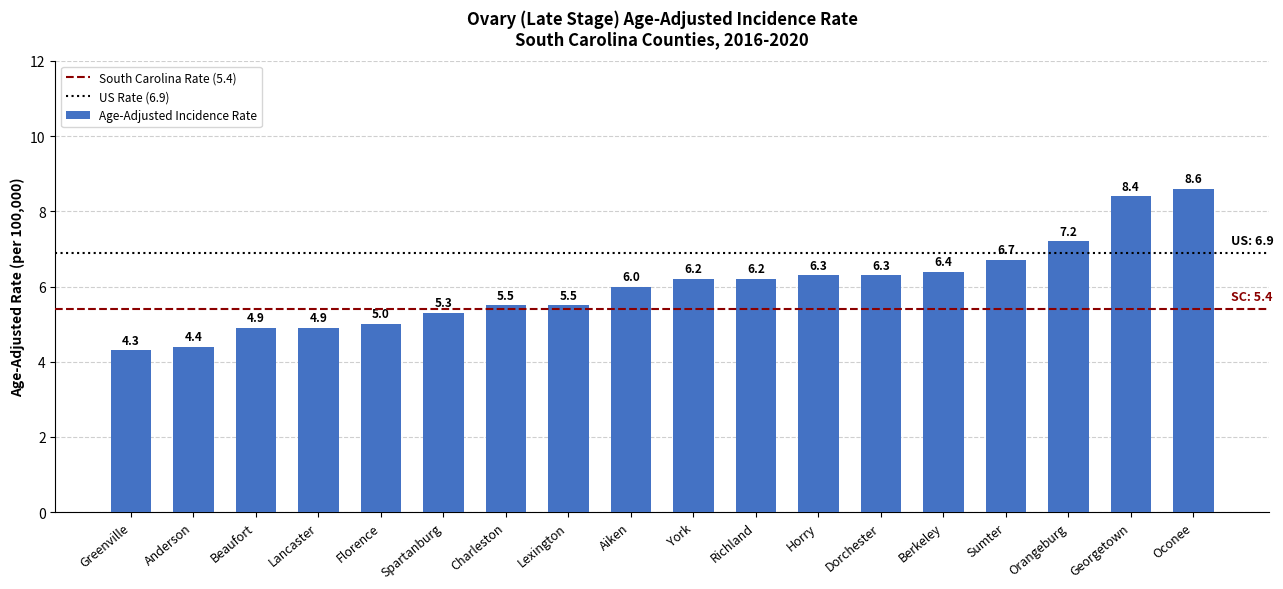

Reading left to right, transcribe all the data shown in this chart.

Greenville=4.3	Anderson=4.4	Beaufort=4.9	Lancaster=4.9	Florence=5.0	Spartanburg=5.3	Charleston=5.5	Lexington=5.5	Aiken=6.0	York=6.2	Richland=6.2	Horry=6.3	Dorchester=6.3	Berkeley=6.4	Sumter=6.7	Orangeburg=7.2	Georgetown=8.4	Oconee=8.6